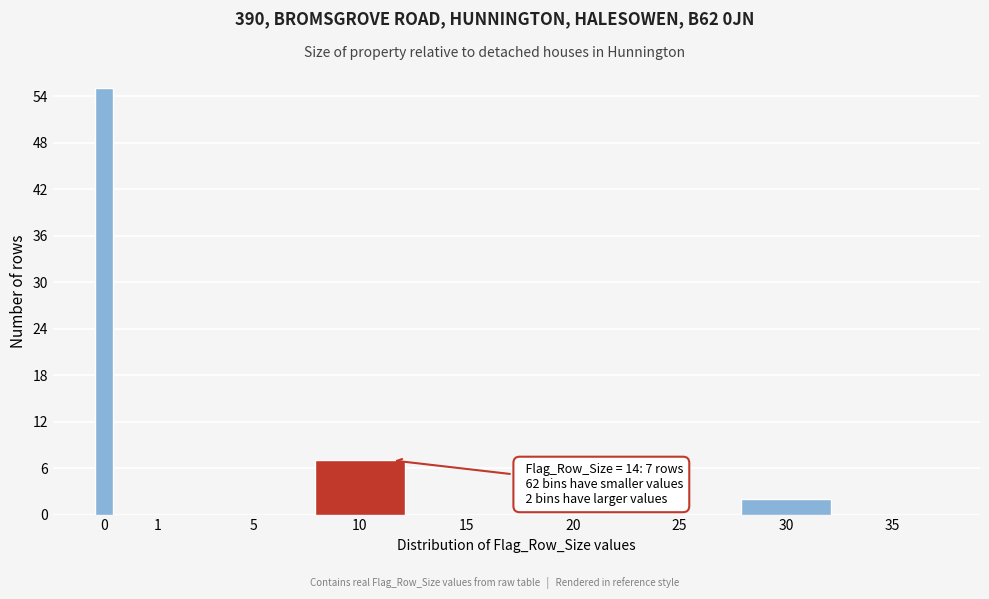

Reading left to right, extract all data points from this chart.

0=55	1=0	5=0	10=7	15=0	20=0	25=0	30=2	35=0